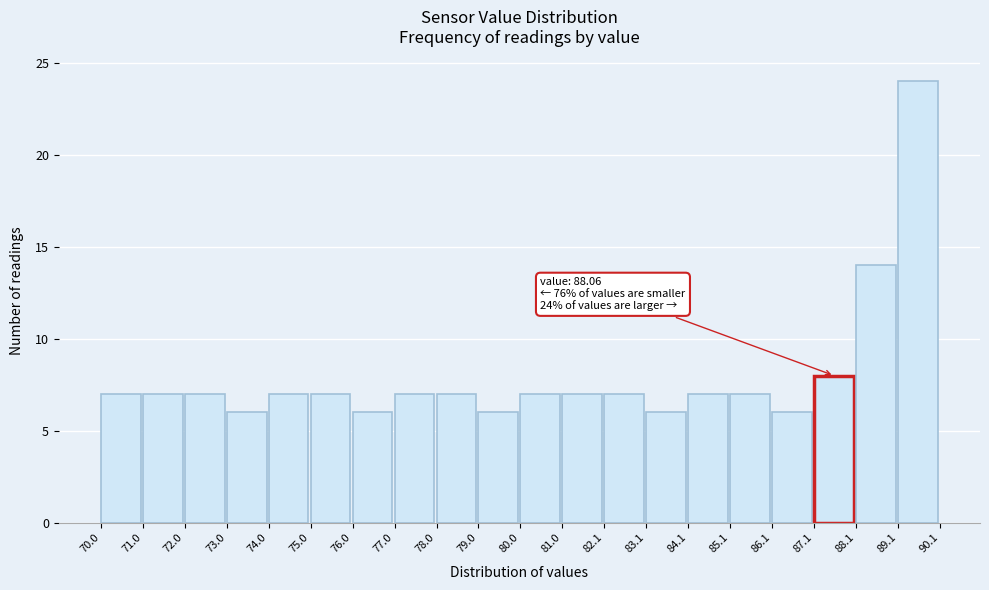

Which range on the x-axis has the tallest bar?

89.1 to 90.1